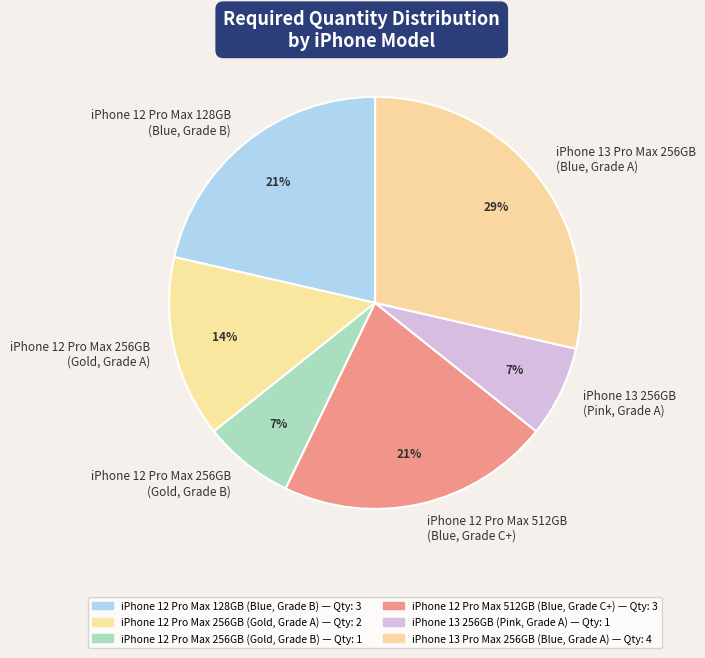

Which slice is the largest?

iPhone 13 Pro Max 256GB (Blue, Grade A)